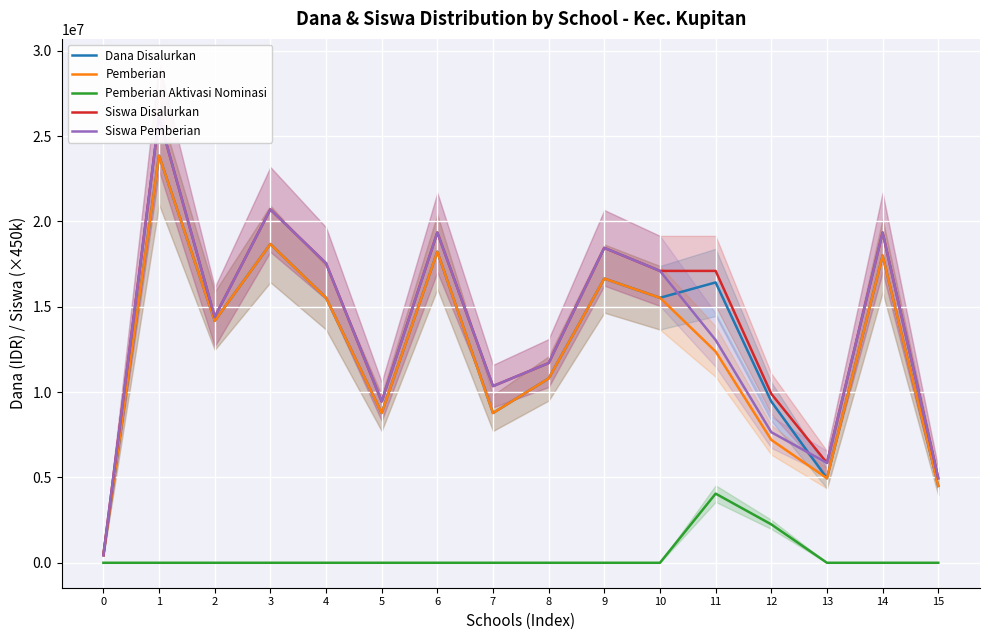

Read the Siswa Pemberian value at 9.

18450000